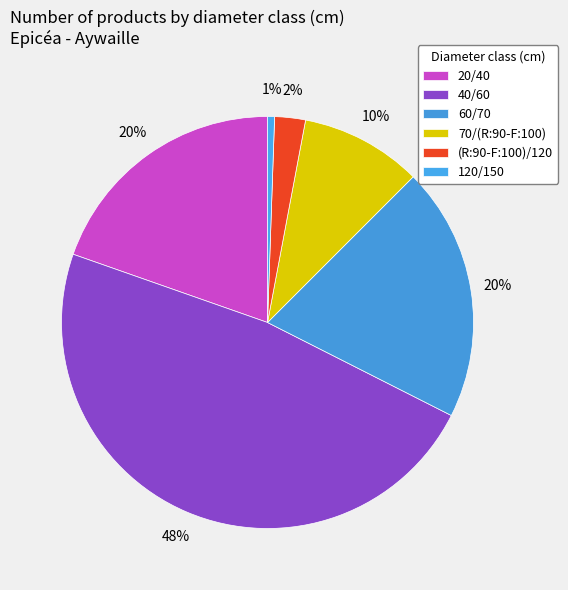

To the nearest percent, what is the difference between the 70/(R:90-F:100) and 60/70 slice percentages?

10%